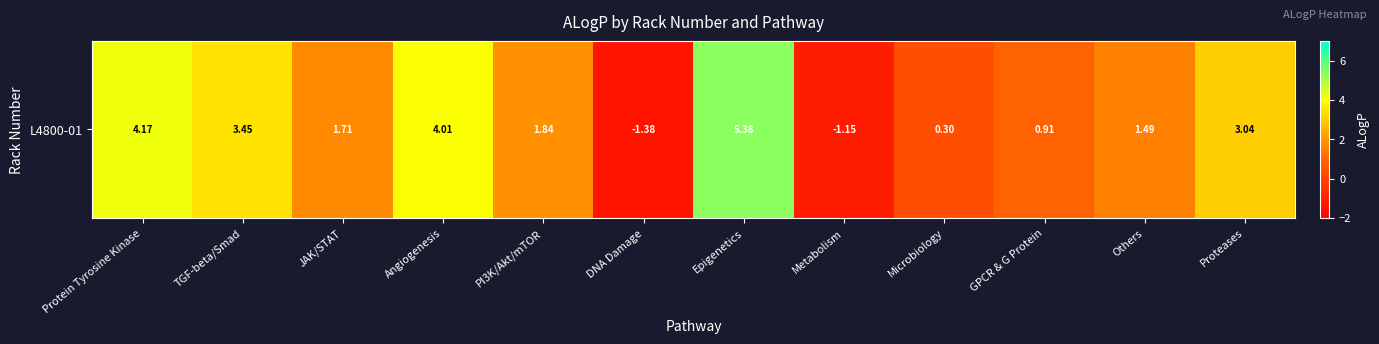

What is the change in value from PI3K/Akt/mTOR to Proteases?

+1.2